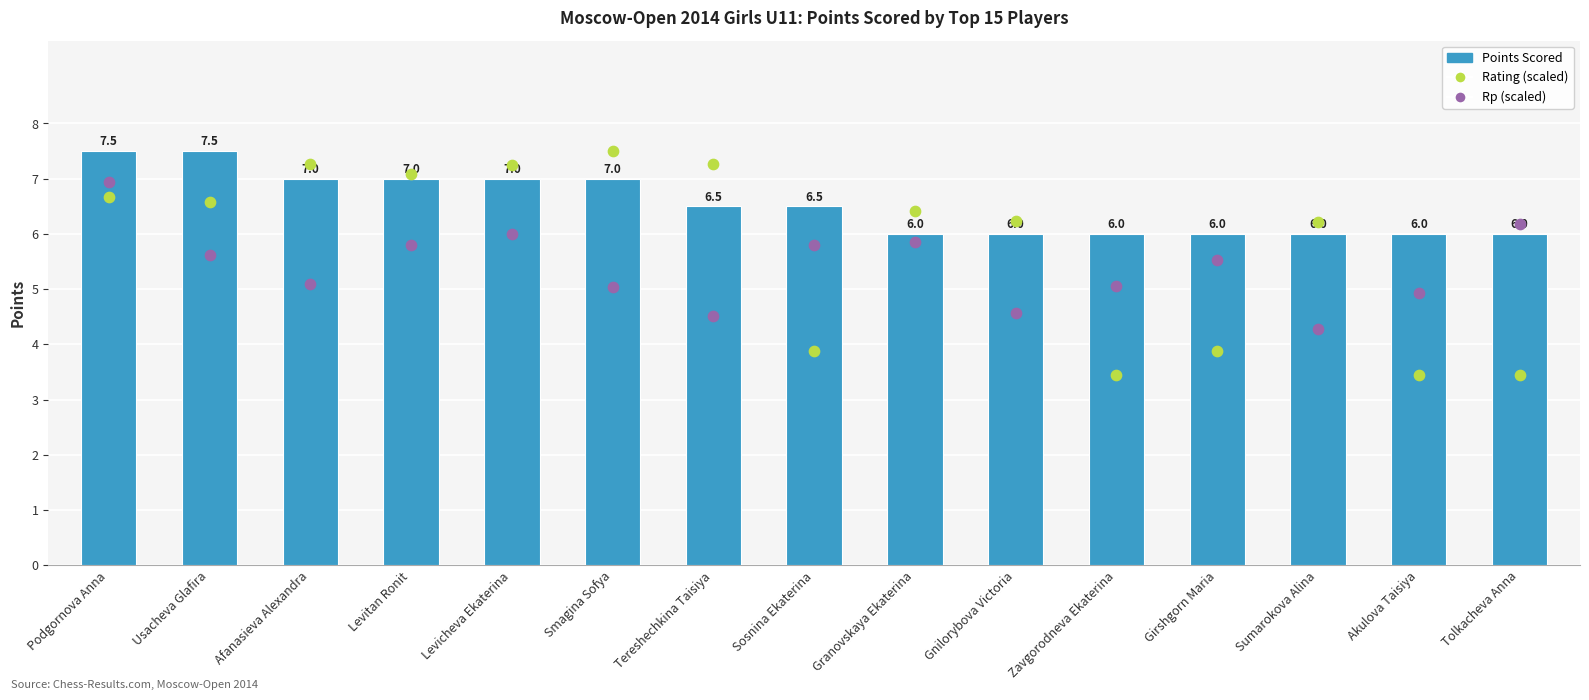

Which series has the largest total across all categories?

Points Scored